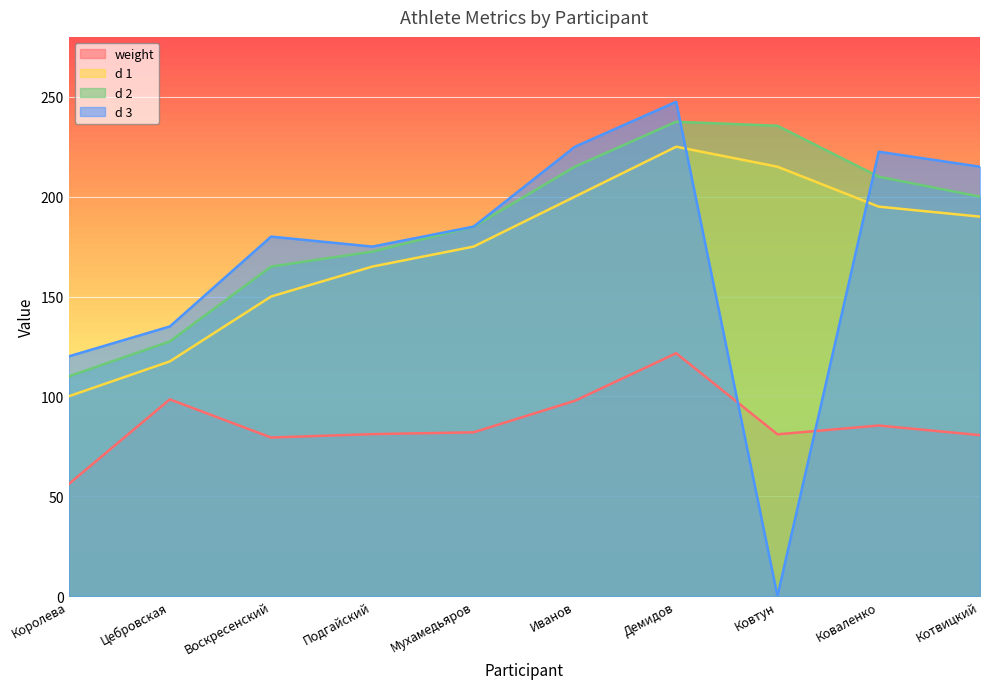

How many series are shown in this chart?

4